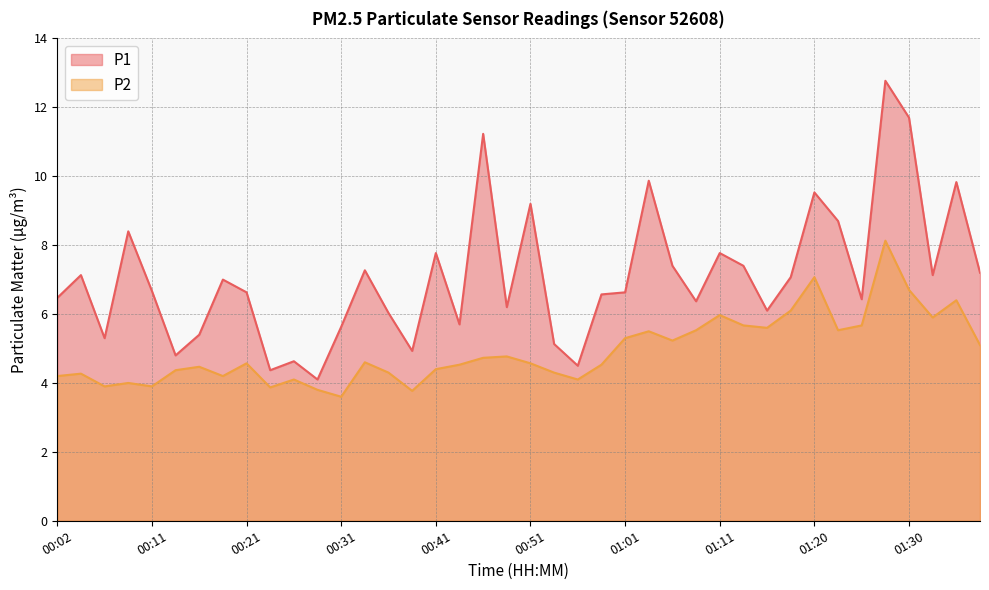

Which has a higher value, 00:38 or 00:21?

00:21